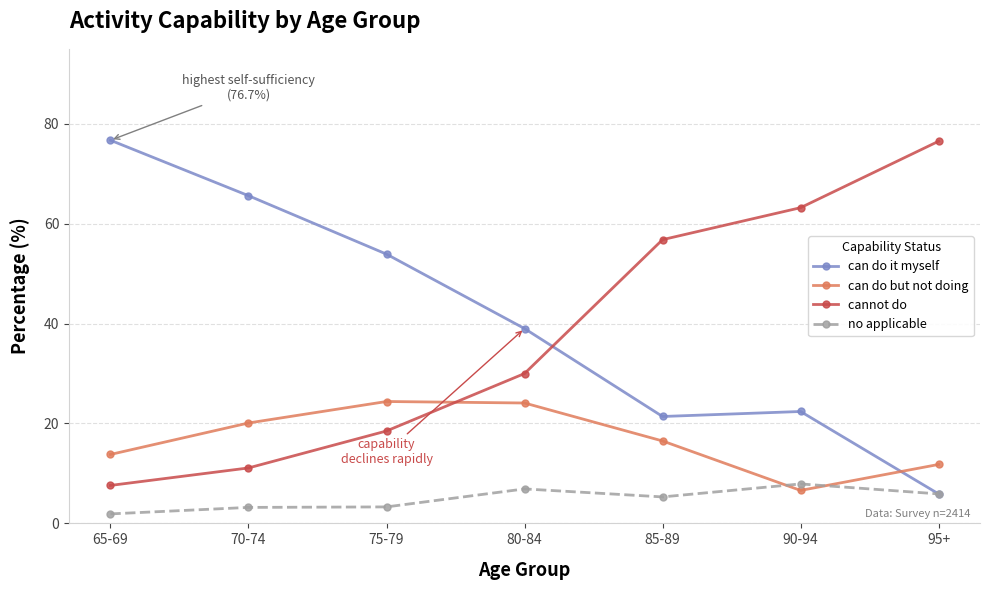

Is it true that no applicable equals 7.9 at 90-94?

True